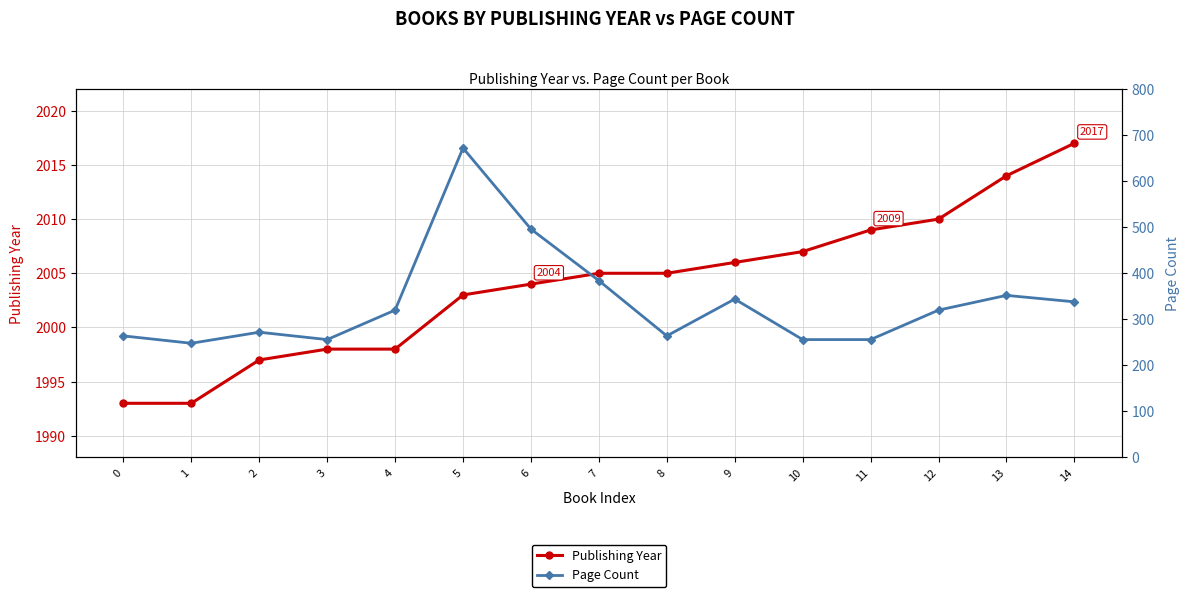

The Publishing Year series shows 1138 at 11. True or false?

False